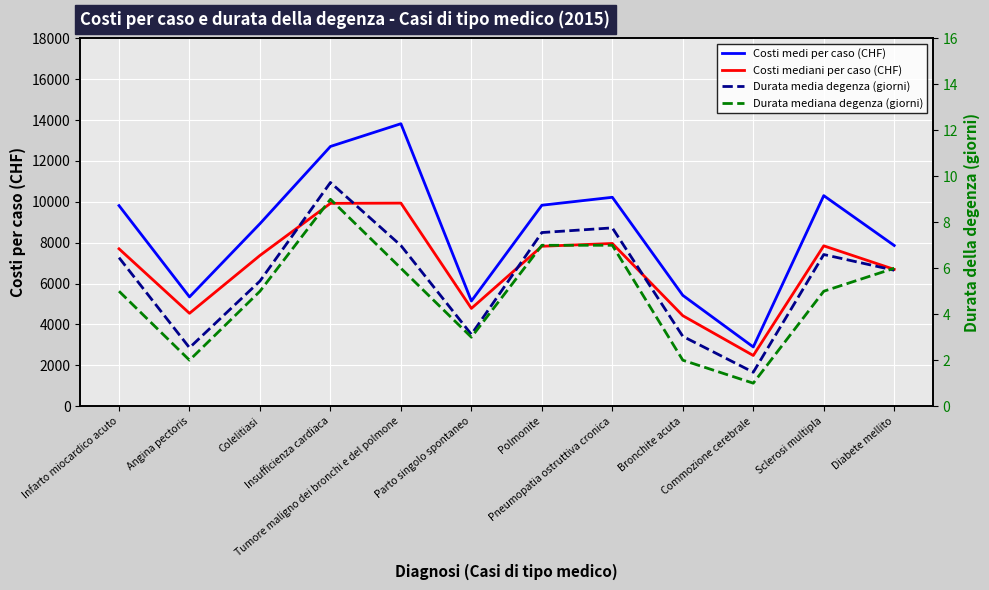

Is the value of Costi mediani per caso (CHF) at Parto singolo spontaneo greater than the value of Durata media degenza (giorni) at Infarto miocardico acuto?

Yes